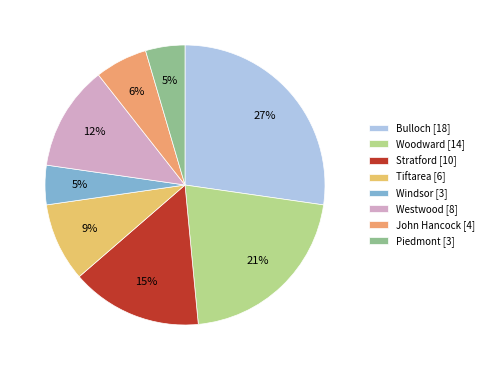

Does any single category account for the majority?

No